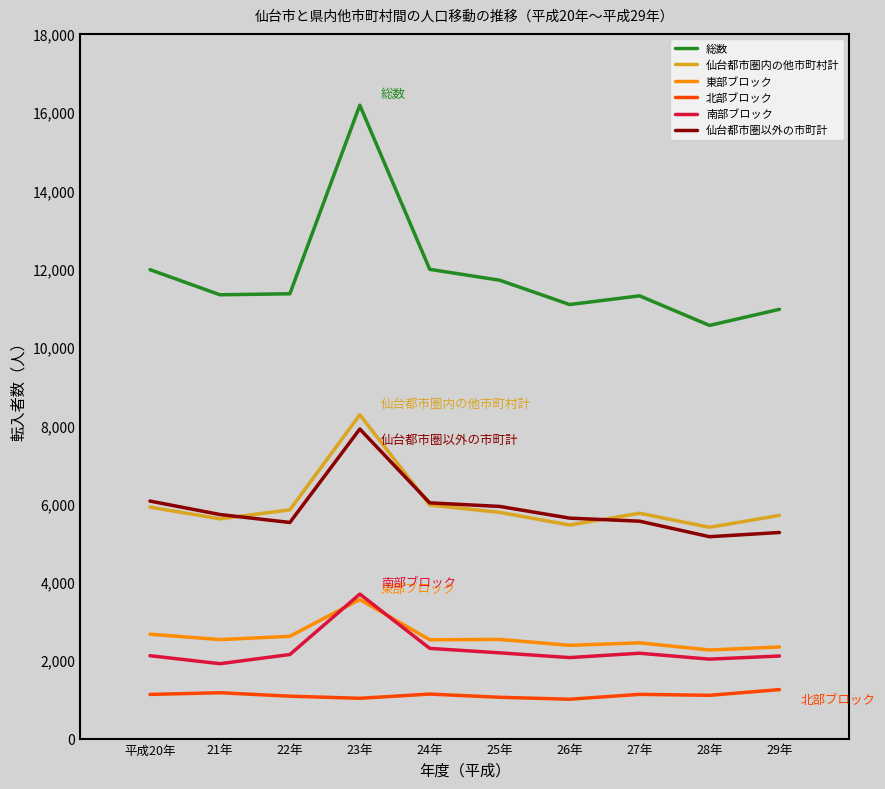

What is the difference between the second highest and minimum values in the 仙台都市圏内の他市町村計 series?

568